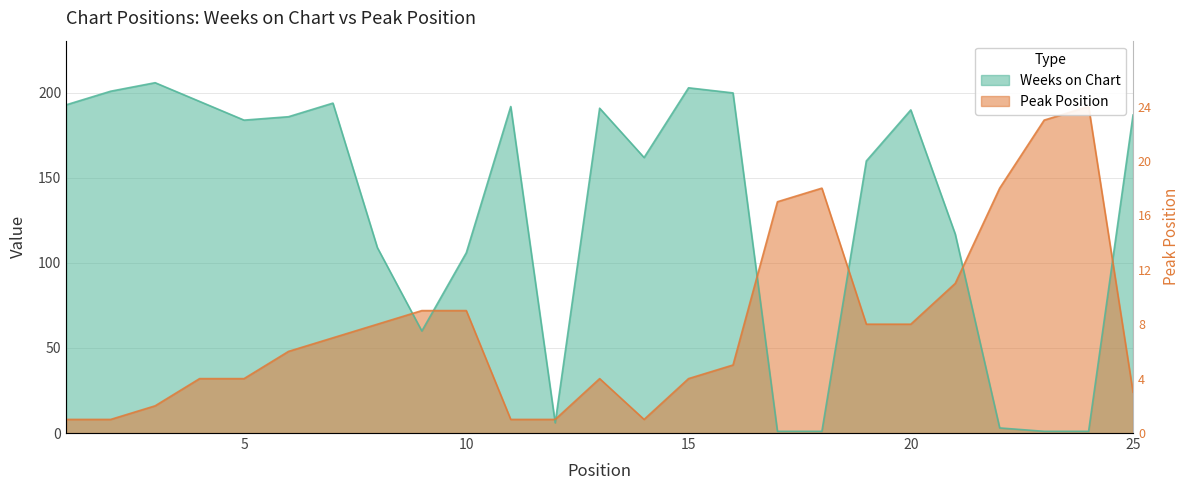

What is the maximum value shown in the chart?

206